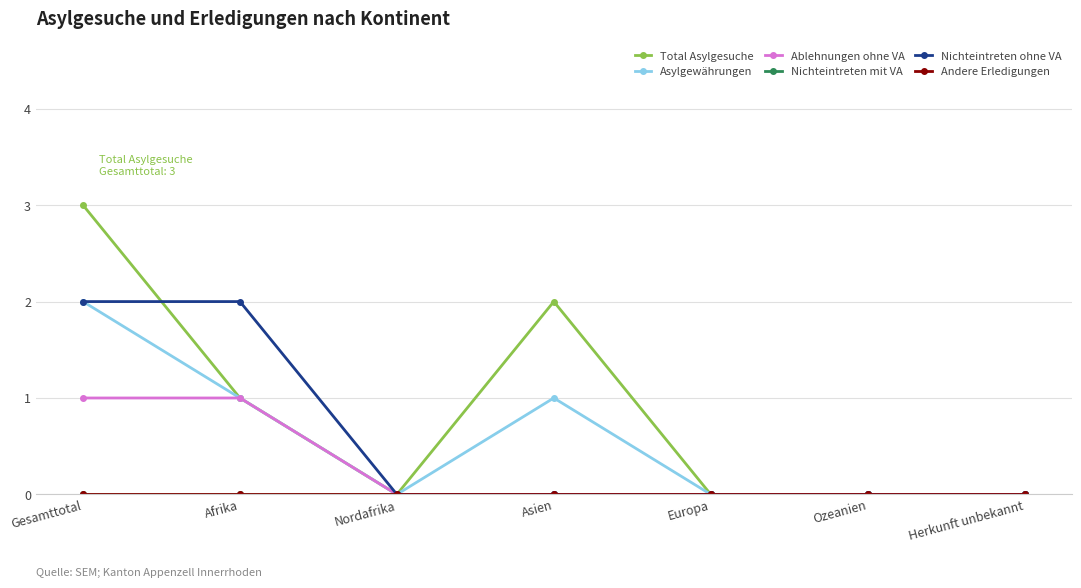

The Nichteintreten mit VA series shows 0 at Europa. True or false?

True